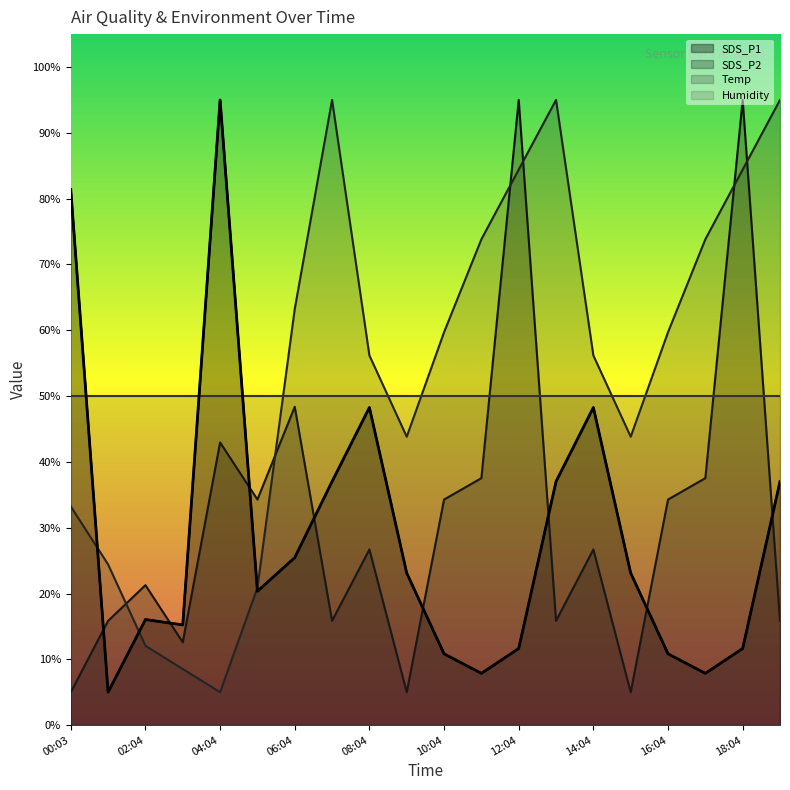

Where is SDS_P2 nearest to the value 50?

06:04